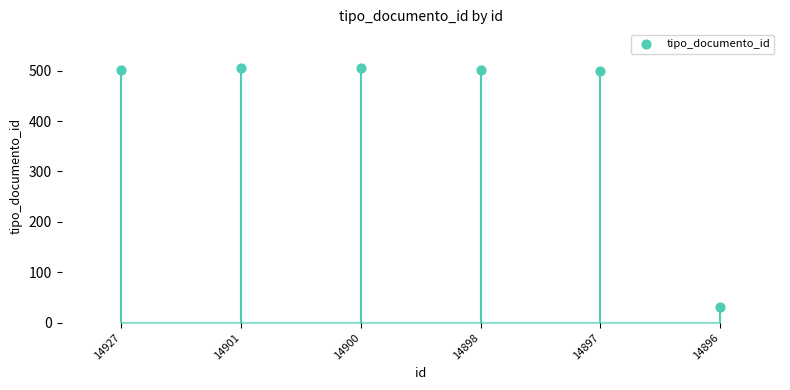

Approximately how many times larger is the value at 14896 compared to 14901?

0.1